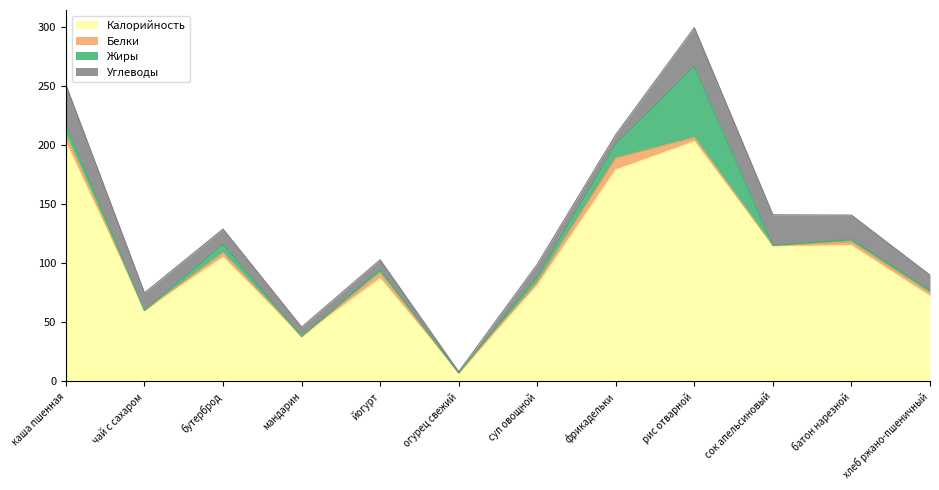

What is the sum of the Жиры values at бутерброд and сок апельсиновый?

7.1